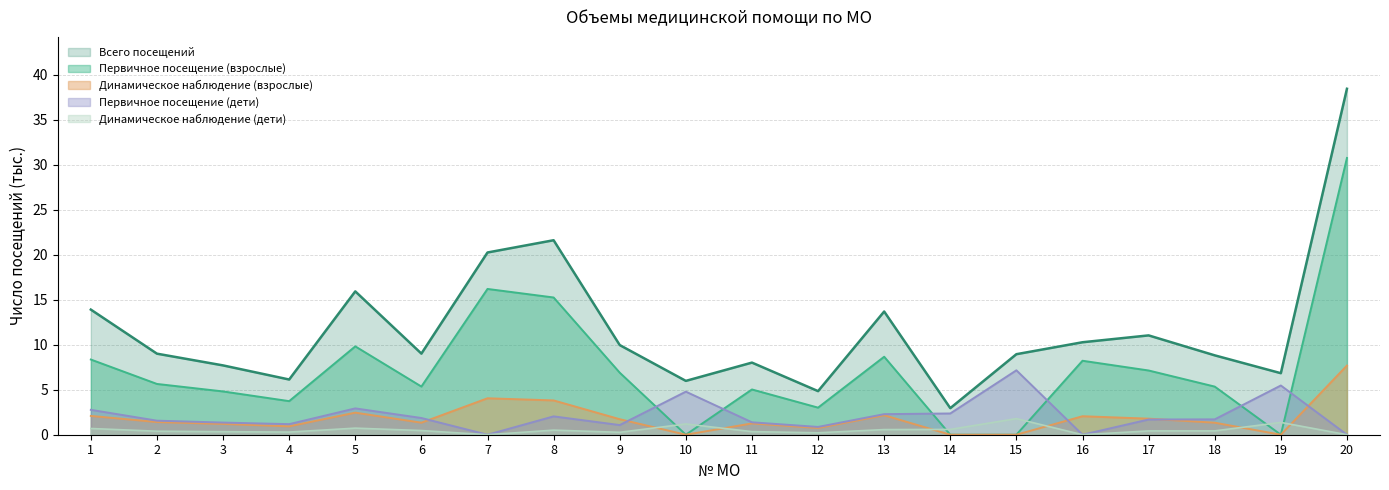

What are all the series names shown in the legend?

Всего посещений, Первичное посещение (взрослые), Динамическое наблюдение (взрослые), Первичное посещение (дети), Динамическое наблюдение (дети)